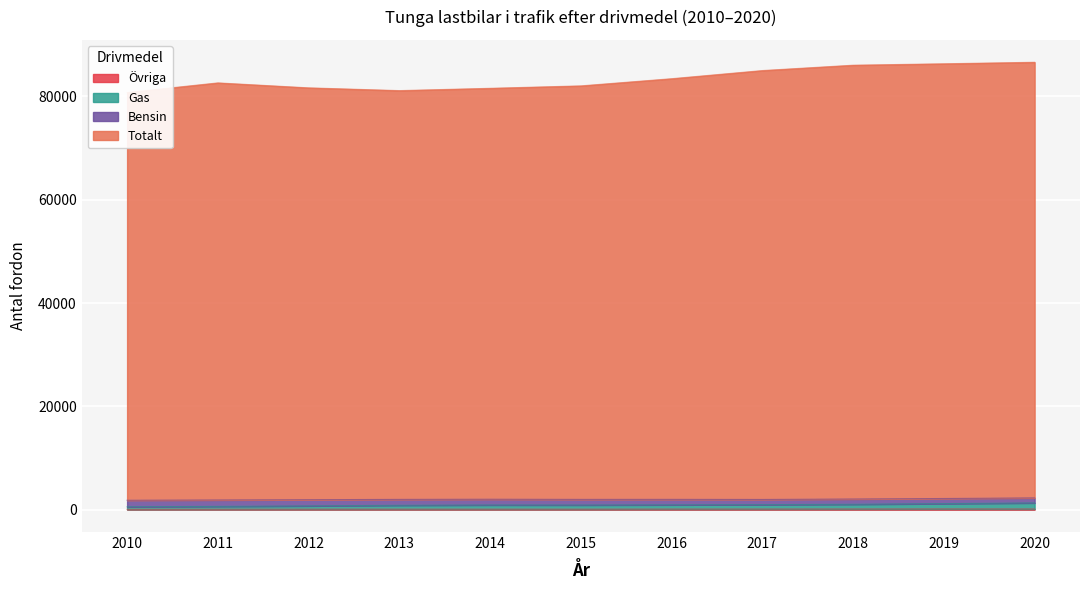

Rank the categories by Totalt value from highest to lowest.

2020, 2019, 2018, 2017, 2016, 2011, 2015, 2012, 2014, 2013, 2010